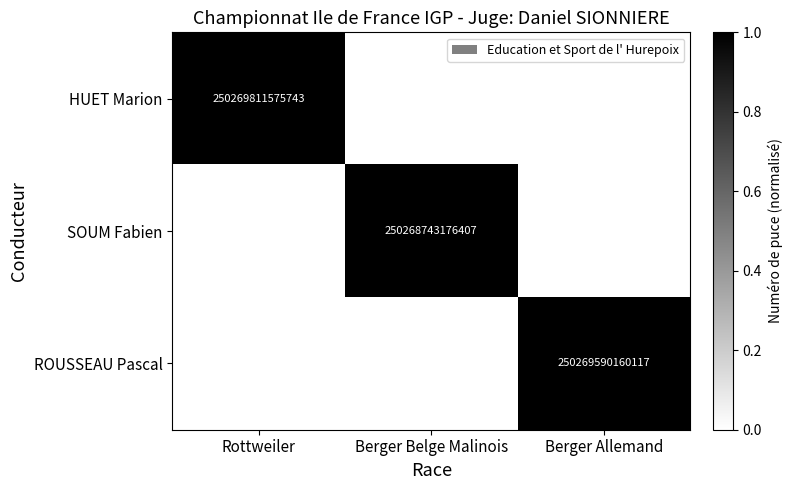

Is the value of SOUM Fabien at Berger Belge Malinois greater than the value of HUET Marion at Rottweiler?

No